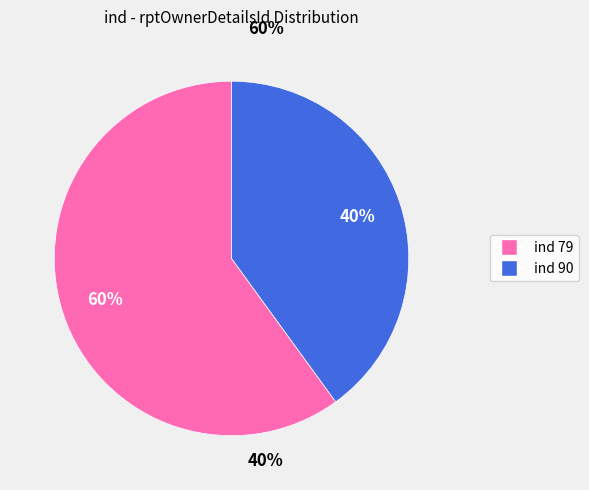

How many slices are in this pie chart?

2